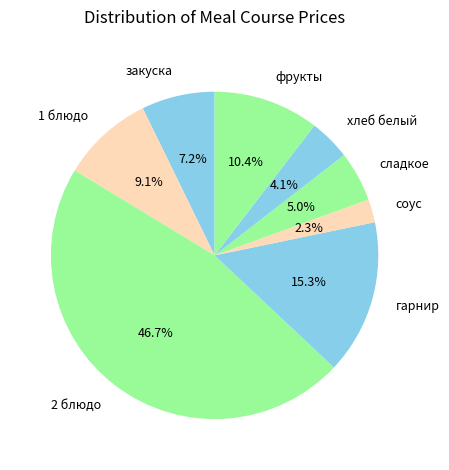

How many slices are in this pie chart?

8